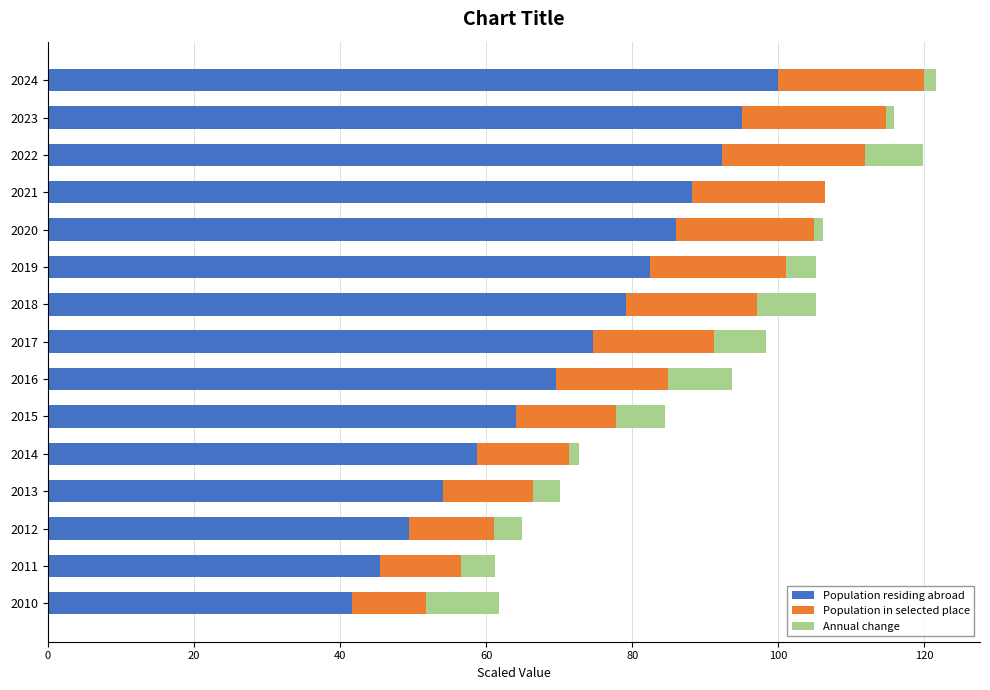

The value of Population residing abroad at 2010 is 41.6. True or false?

True